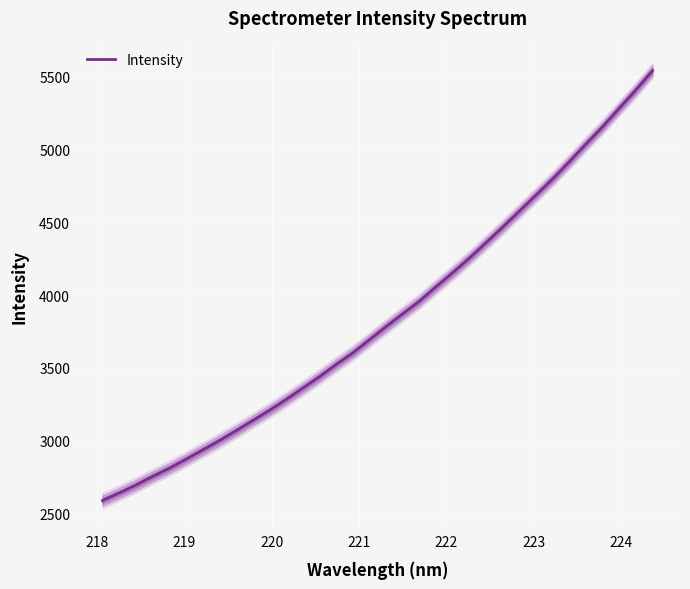

How many categories are shown in the chart?

34